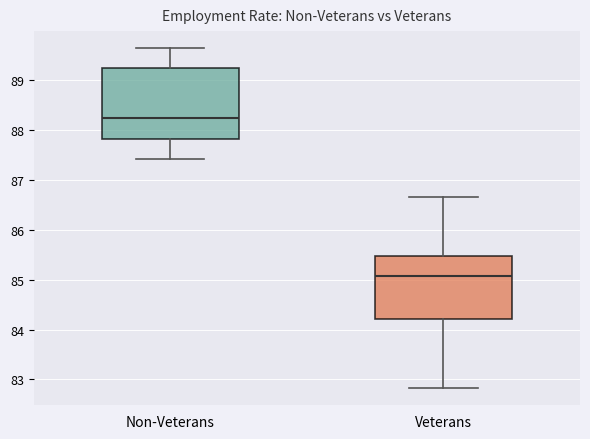

Where does the median line of the box for Non-Veterans sit on the y-axis? The values are not printed on the chart, so give them approximately, as read against the axis.

88.2